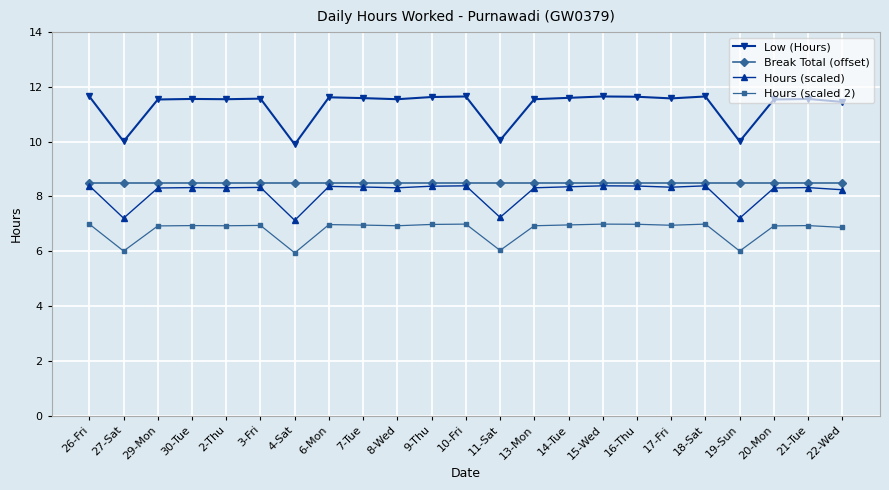

True or false: Hours (scaled) and Hours (scaled 2) cross at least once.

False